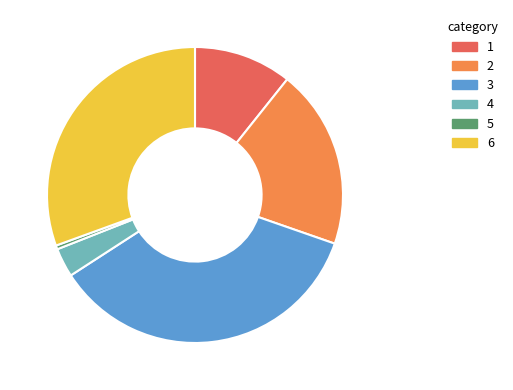

Does any single category account for the majority?

No